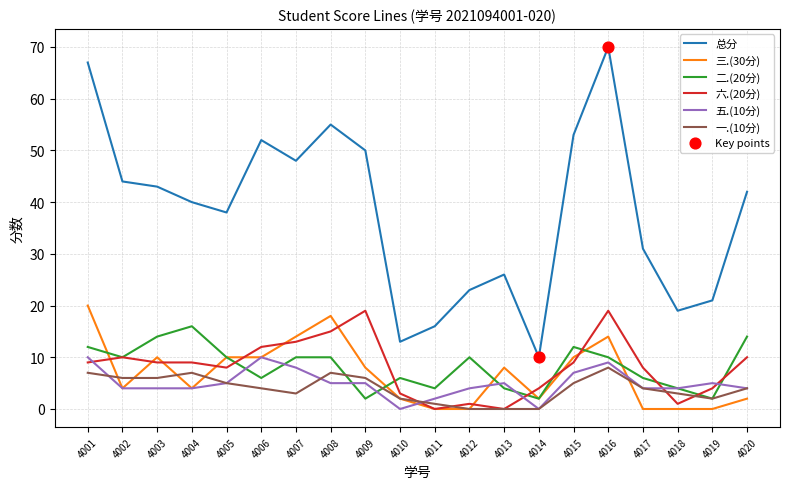

At which category is the sum across all series the highest?

4016